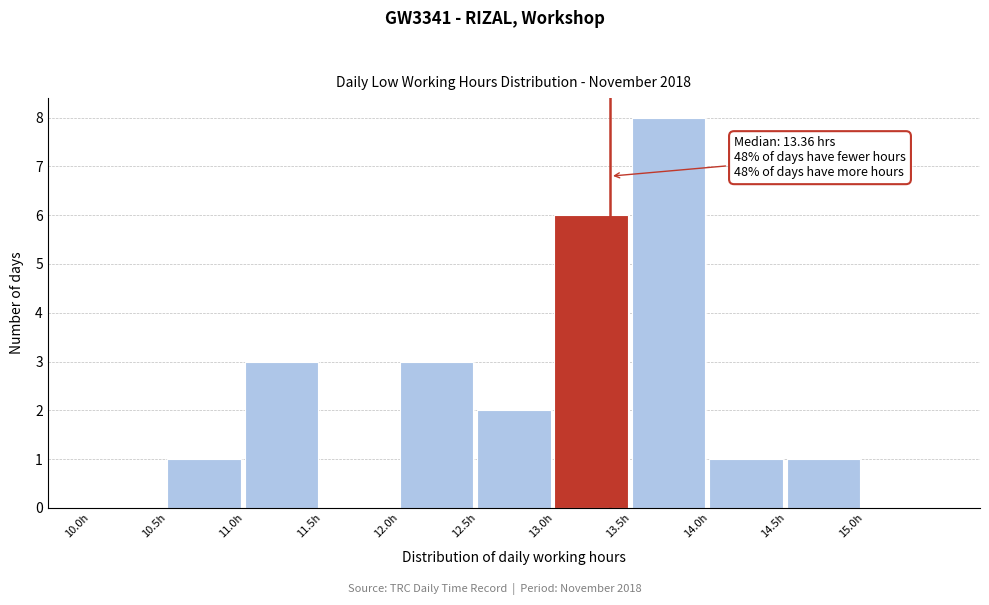

Over which range of the x-axis is the bar tallest?

13.5 to 14.0